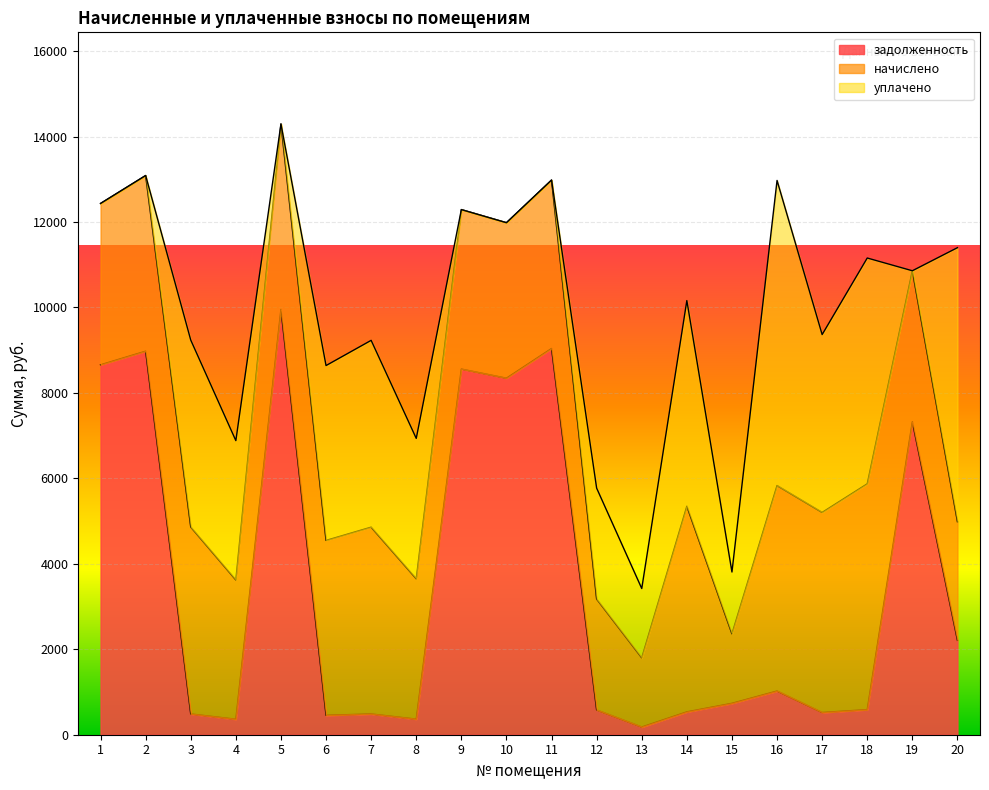

Reading left to right, transcribe all the data shown in this chart.

задолженность: 8657.4	8976.1	486.1	362.2	9953.2	454.7	485.8	365.0	8557.8	8344.2	9039.0	579.1	180.1	534.8	734.8	1022.5	520.3	587.2	7324.2	2209.2
начислено: 3775.7	4111.0	4375.0	3260.2	4340.8	4092.4	4371.8	3285.1	3732.2	3639.1	3942.1	2595.8	1620.8	4812.8	1627.0	4809.1	4682.3	5284.7	3534.1	2775.9
уплачено: 0.0	0.0	4375.0	3260.2	0.0	4092.4	4371.8	3285.1	0.0	0.0	0.0	2595.8	1620.8	4812.8	1446.2	7140.3	4162.1	5284.7	0.0	6413.4